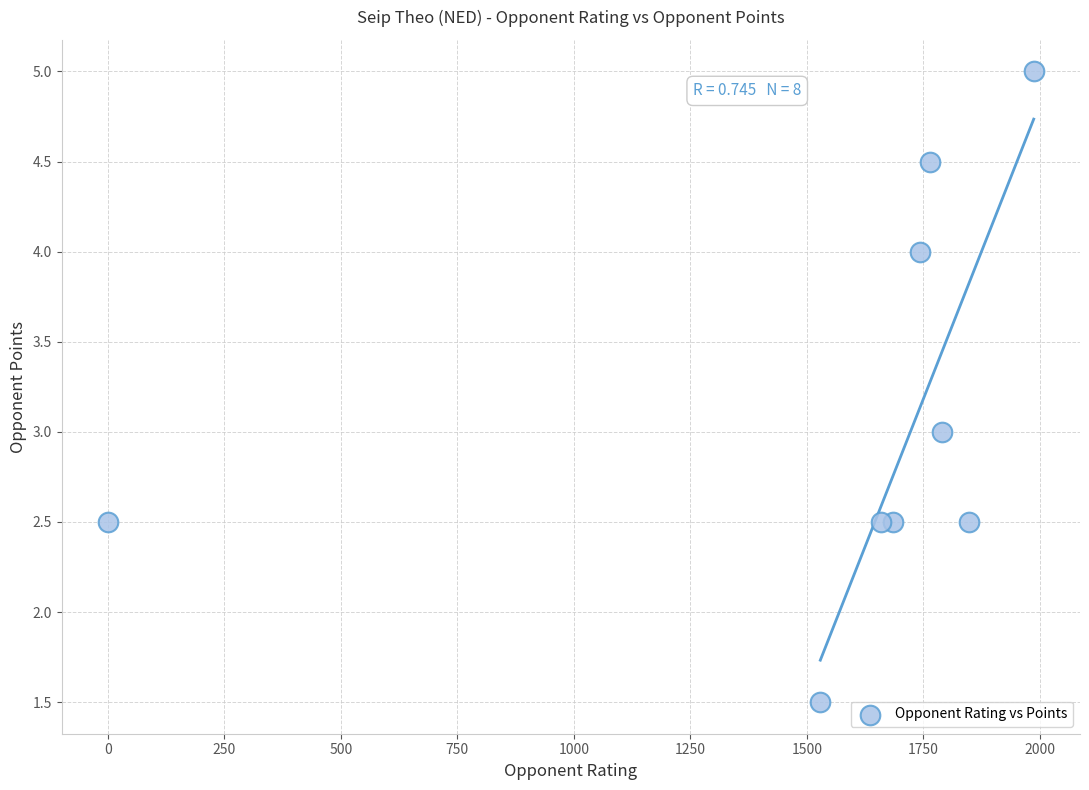

What is the range of X values (max minus min)?

1987.0